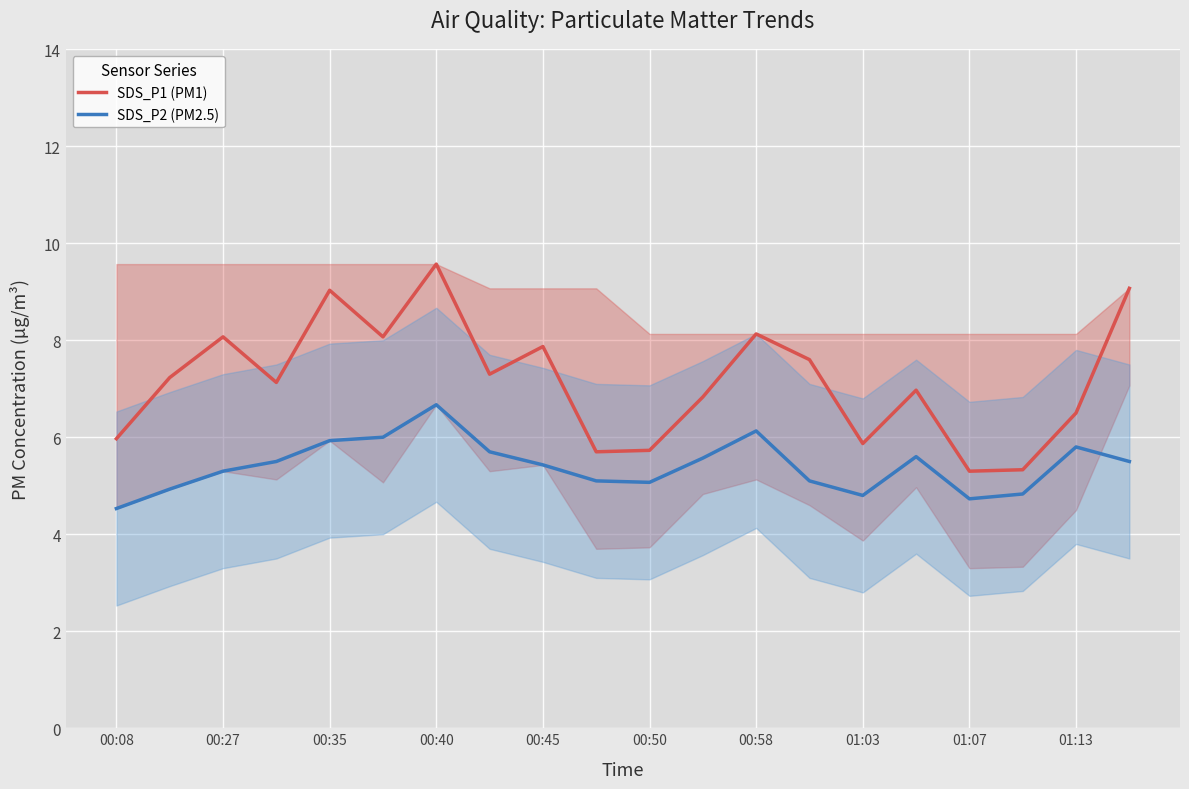

True or false: SDS_P1 (PM1) has a value of 13.0 at 01:07.

False